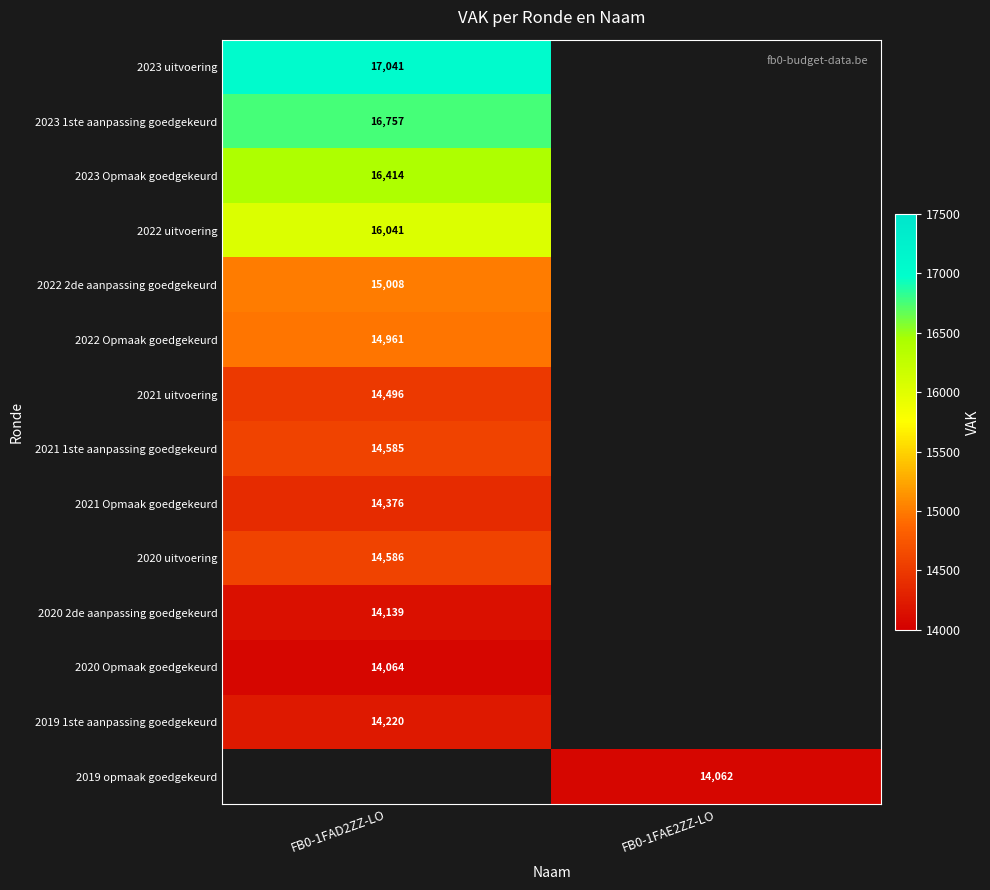

Is it true that 2021 uitvoering equals 14496 at FB0-1FAD2ZZ-LO?

True